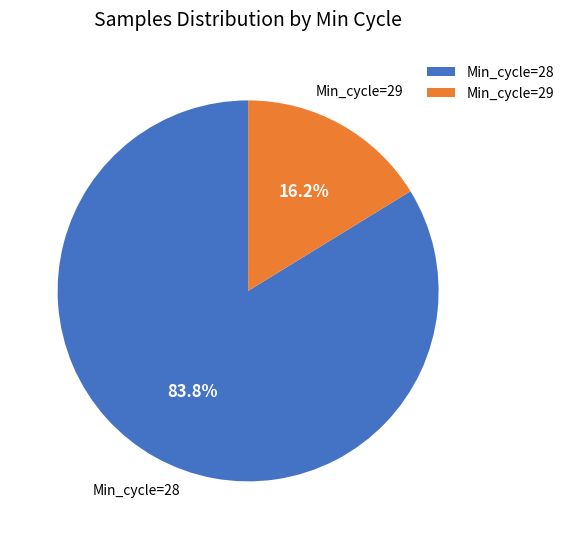

How many segments does this pie chart have?

2